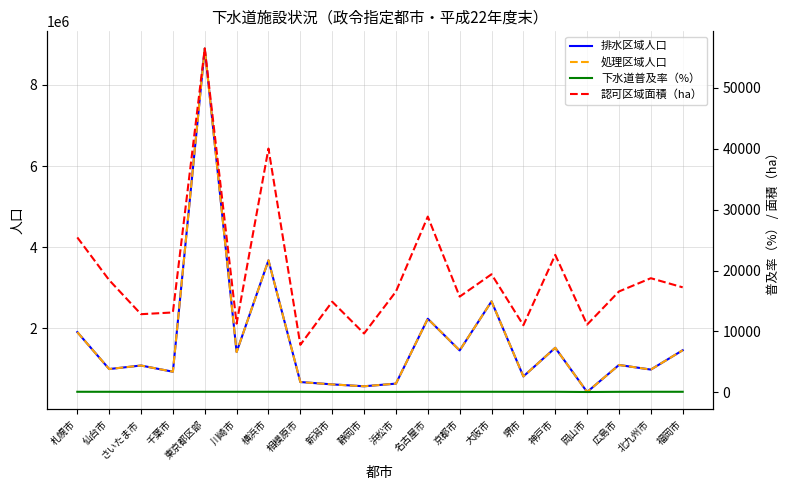

What is the maximum value for 排水区域人口?

8898924